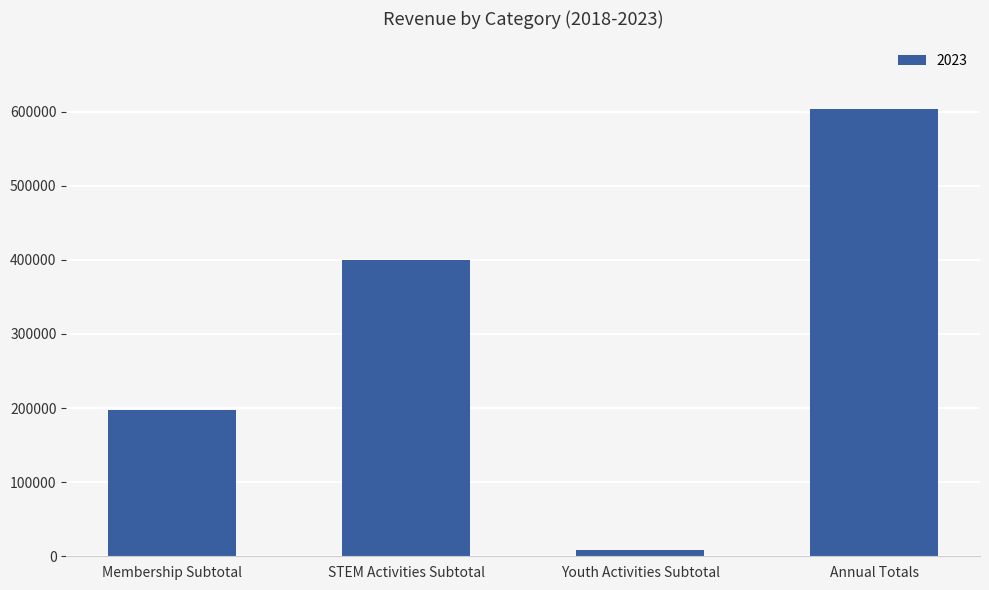

What is the difference between the maximum and minimum values?

596300